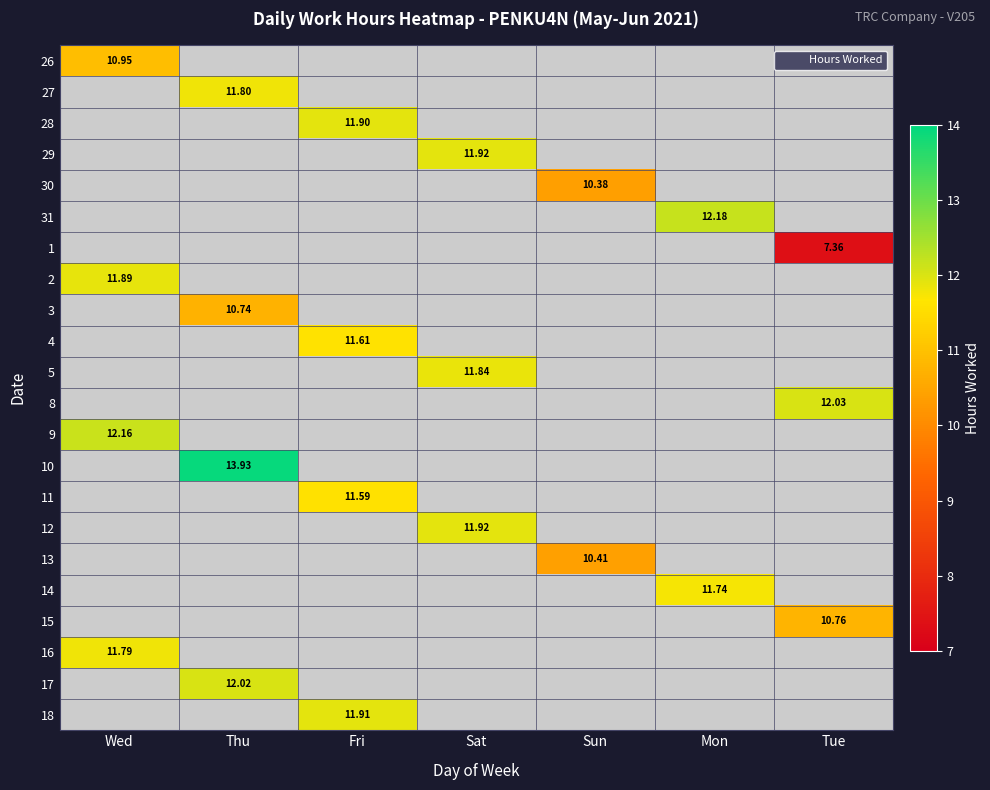

How many distinct data groups are displayed?

22